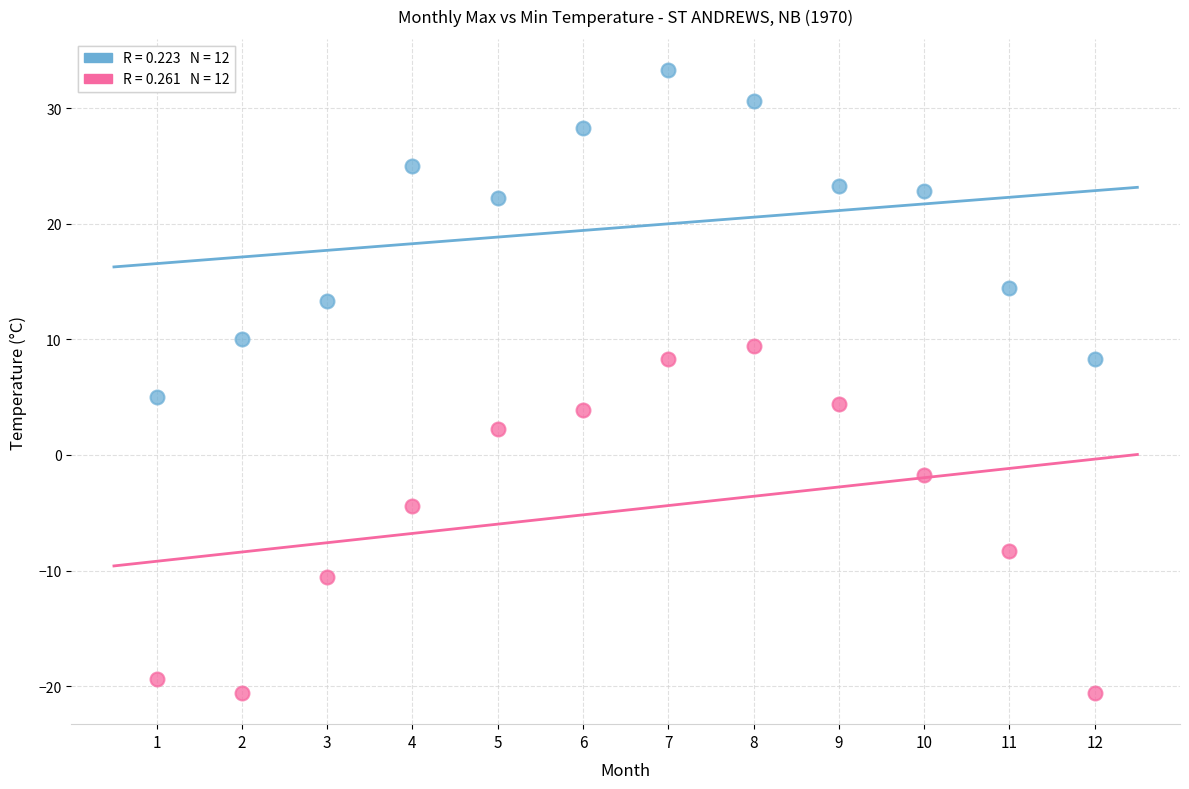

Across all data points, what is the range of X values (max minus min)?

11.0